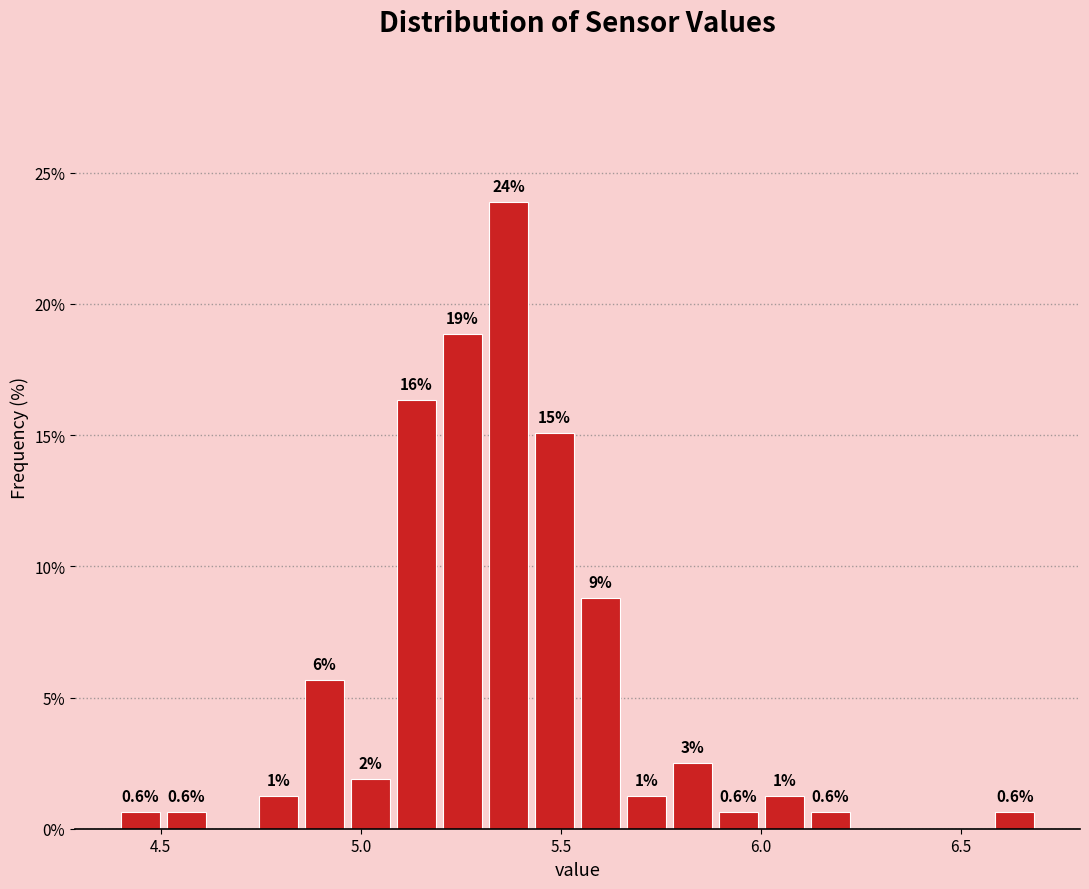

Around what value on the x-axis is the tallest bar? Give the approximate position of its centre, as read against the axis.

5.35